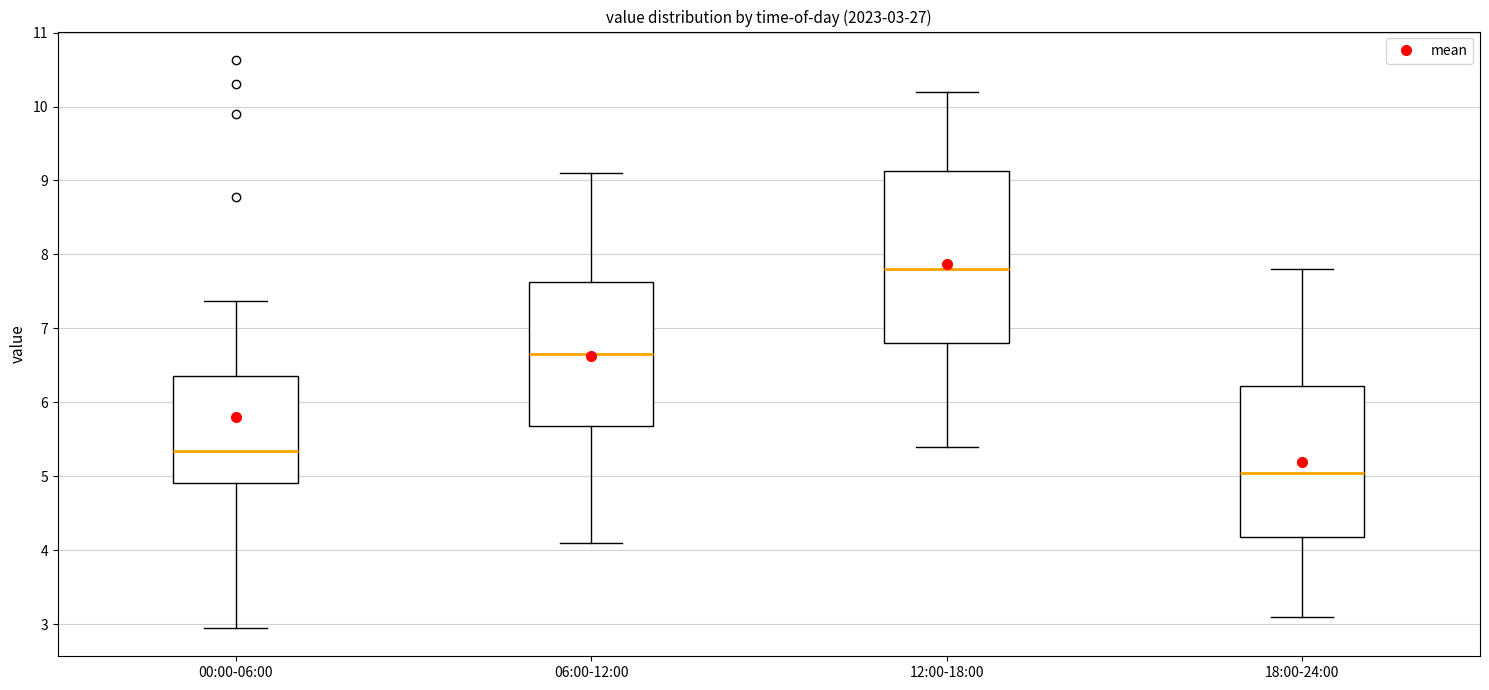

Which box's median line is the lowest?

18:00-24:00